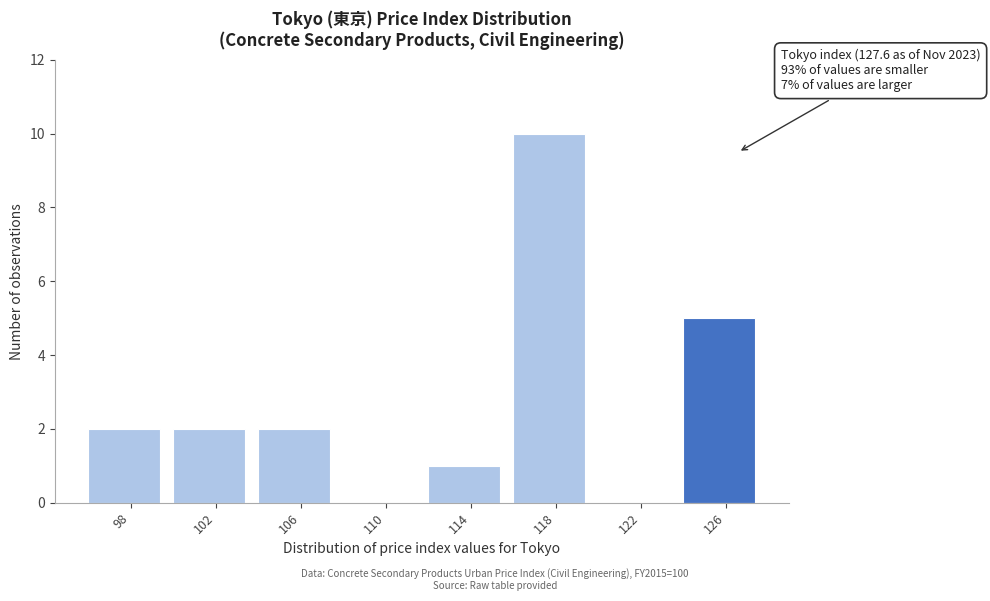

Reading right to left, extract all data points from this chart.

126=5	122=0	118=10	114=1	110=0	106=2	102=2	98=2